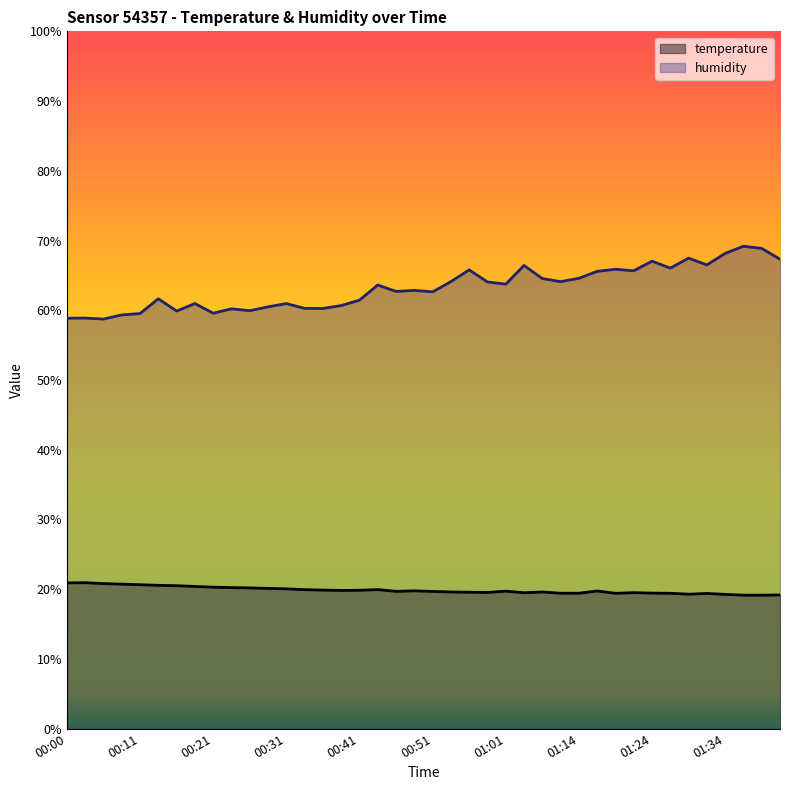

What is the maximum value for humidity?

69.2